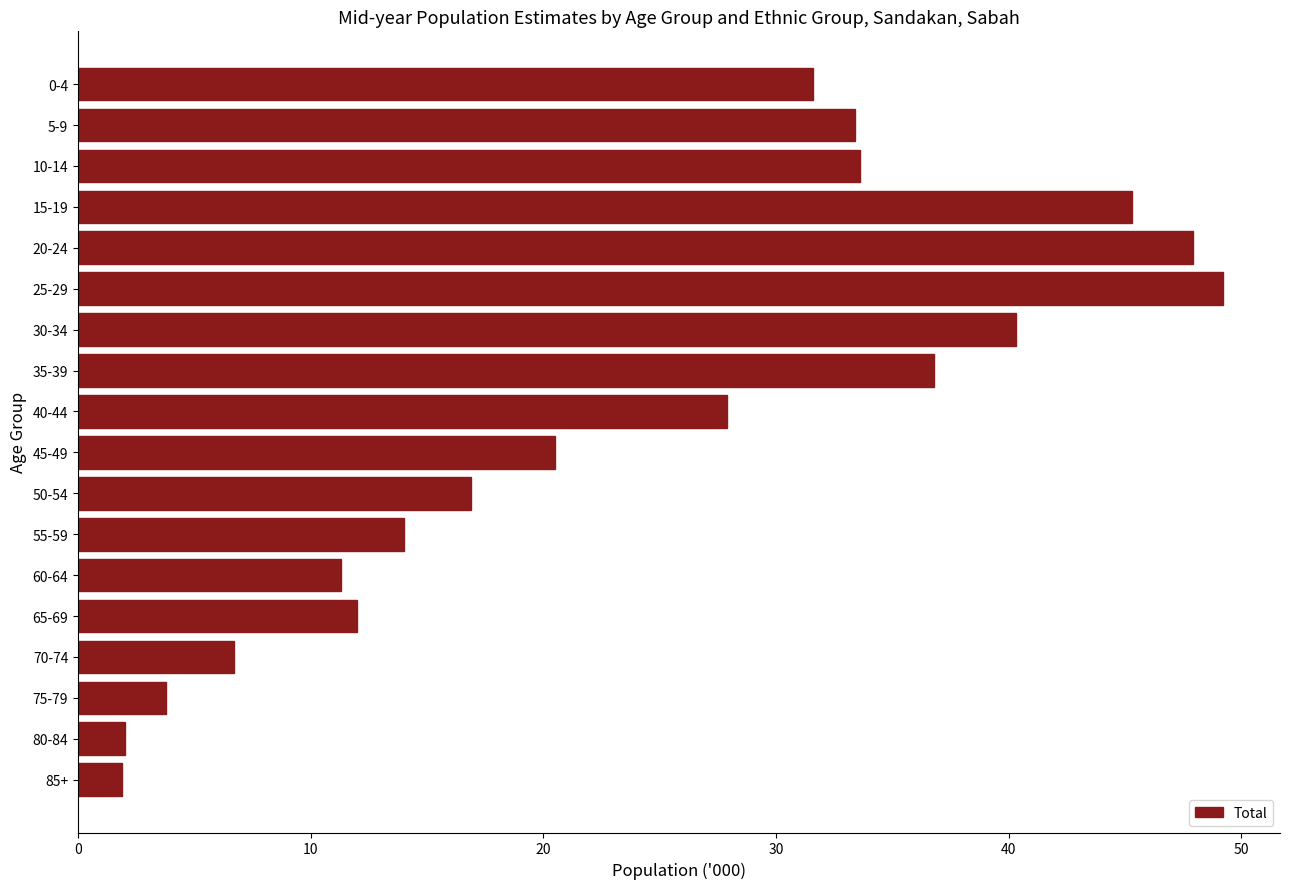

What is the value of the 5th bar from the top?

47.9